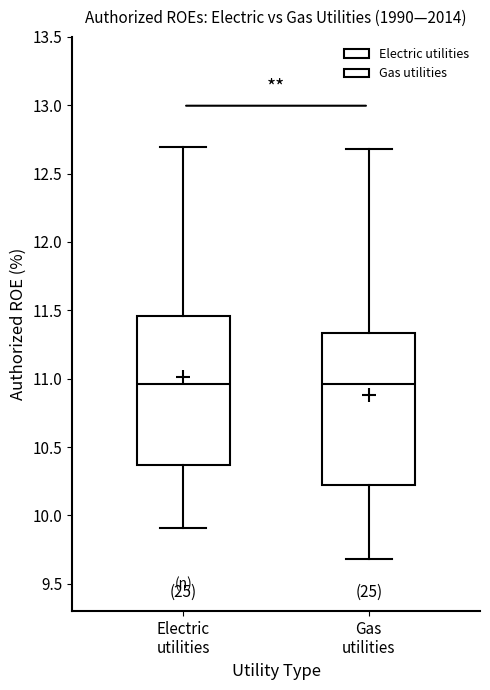

Reading left to right, read every box against the y-axis: the position of its median line, the range the box covers, and the ends of its whiskers. The values are not printed on the chart, so give them approximately, as read against the axis.

Electric utilities: median 10.95, box 10.35 to 11.45, whiskers 9.90 to 12.70
Gas utilities: median 10.95, box 10.20 to 11.35, whiskers 9.70 to 12.70